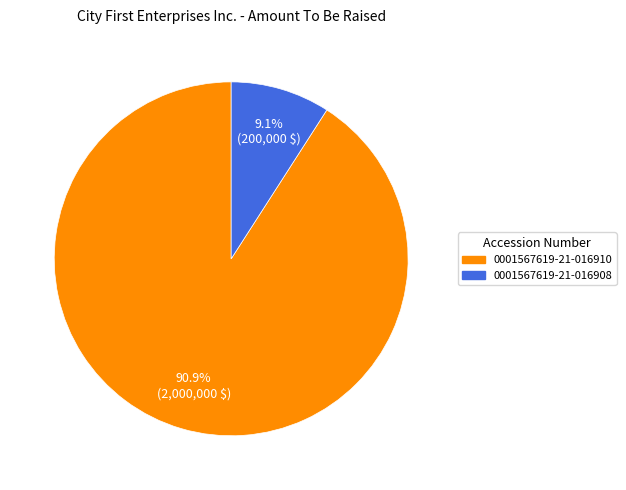

To the nearest percent, what is the difference between the largest and smallest slice percentages?

82%